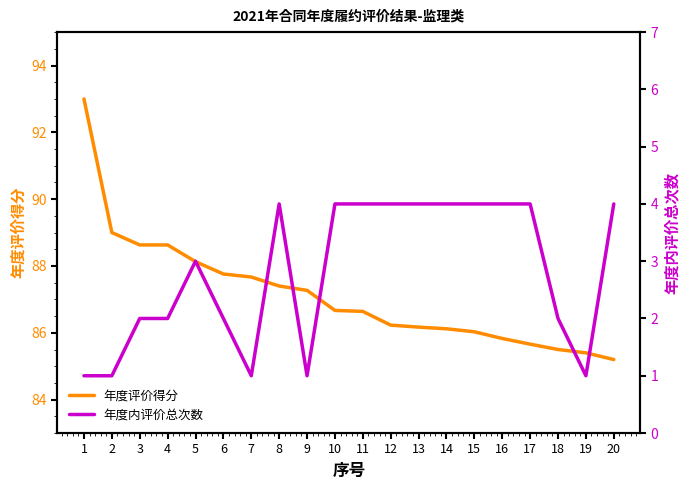

Between 15 and 14, which is larger?

14